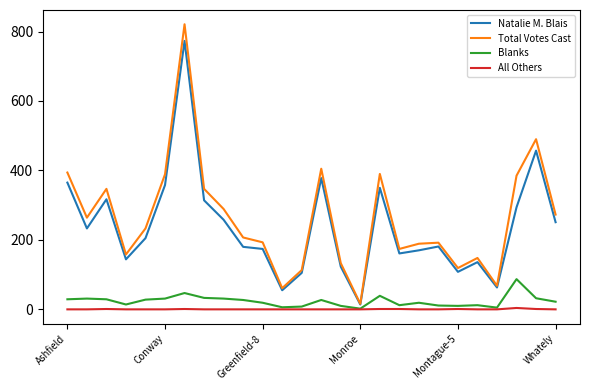

What is the maximum value shown in the chart?

821